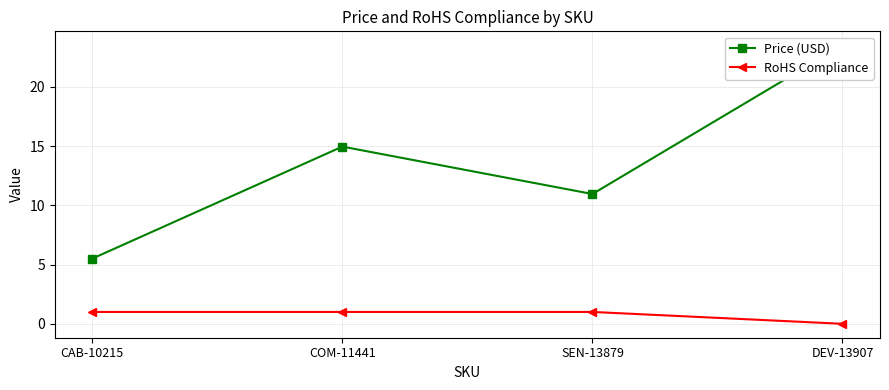

The Price (USD) series shows 23.5 at DEV-13907. True or false?

True